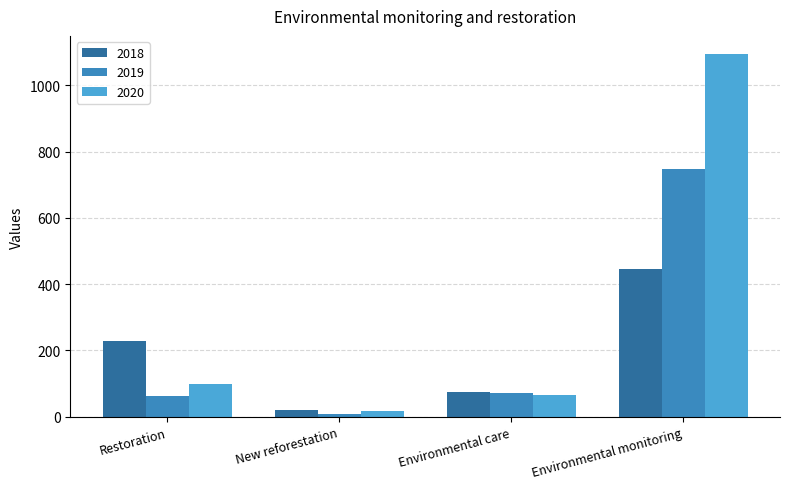

At which category does the chart reach its minimum across all series?

New reforestation